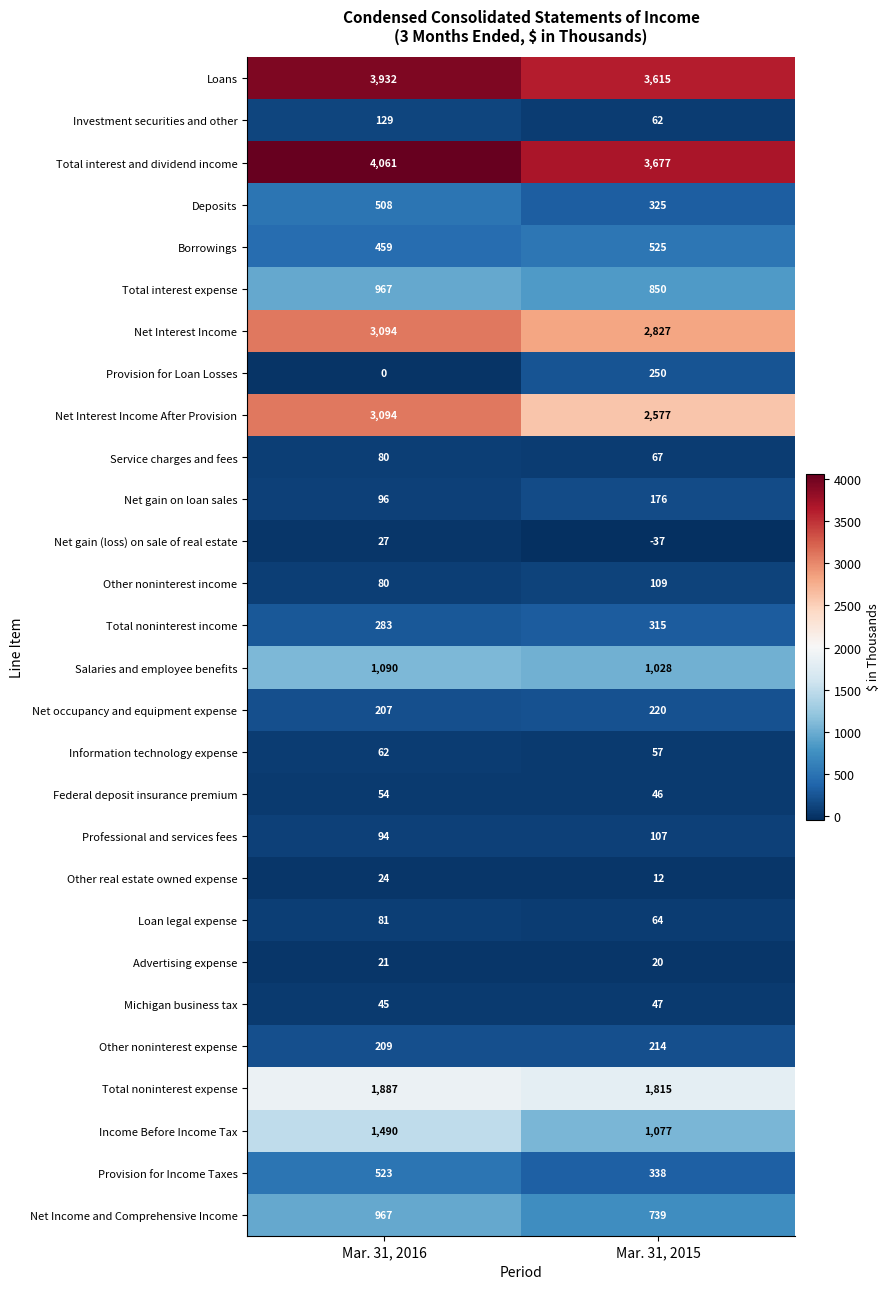

What value does the Deposits series have at Mar. 31, 2016?

508